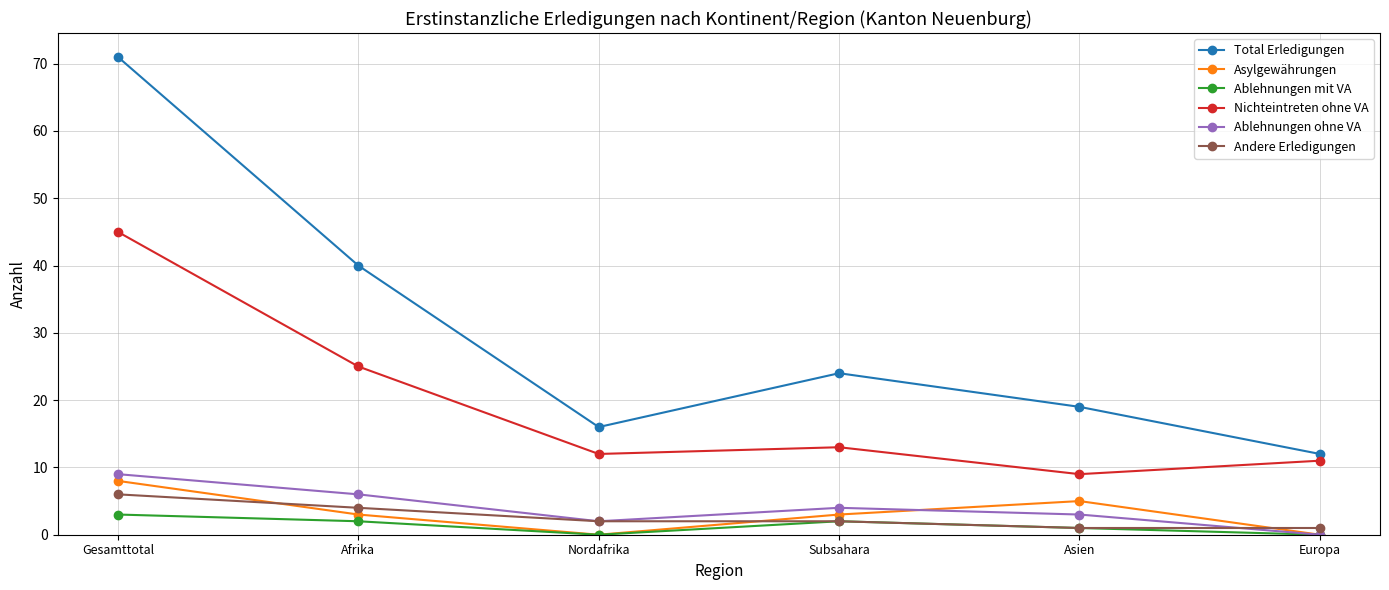

What is the sum of all Ablehnungen ohne VA values?

24